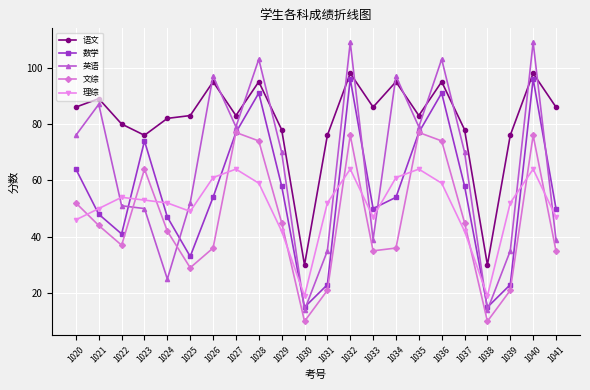

How many categories are shown in the chart?

22